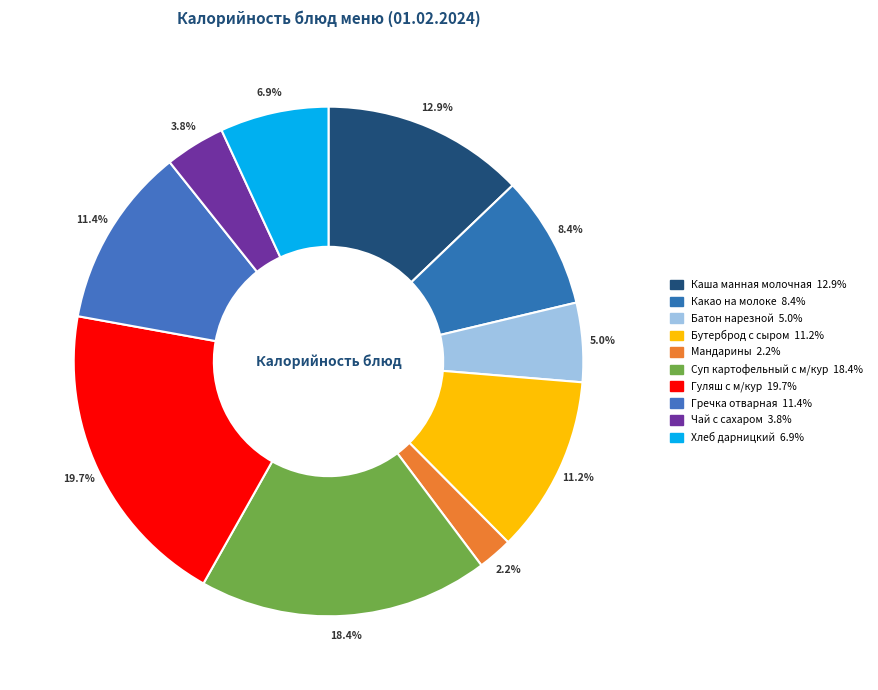

Combined, what portion of the pie is Хлеб дарницкий and Гуляш с м/кур?

26.6%